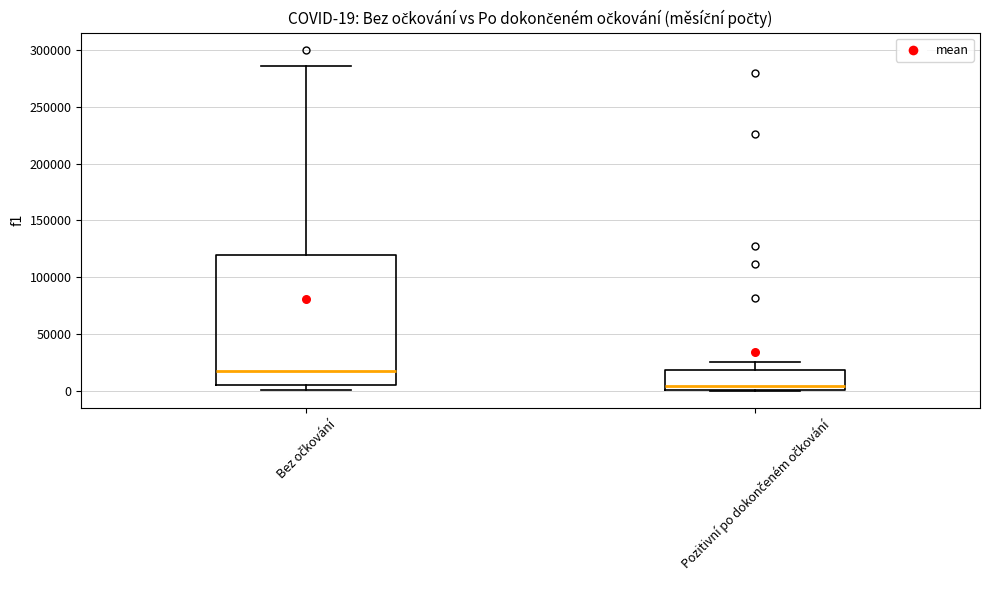

Which box is the tallest, from its lower edge to its upper edge?

Bez očkování